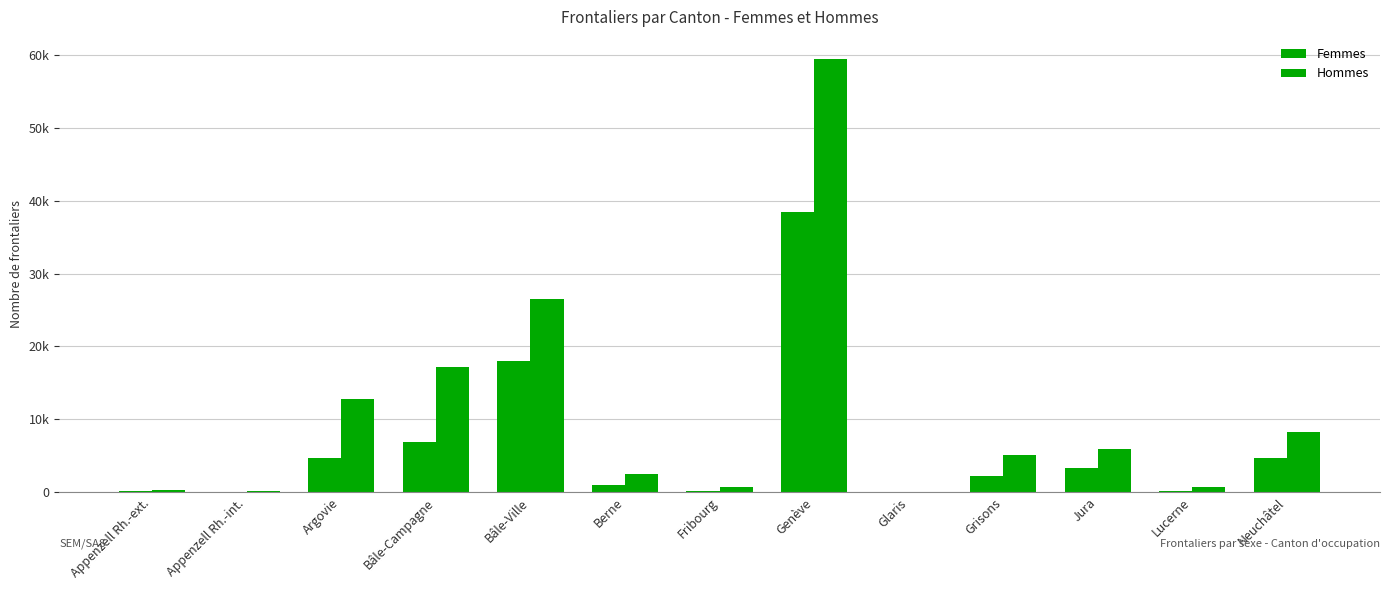

Does the chart contain stacked bars?

No